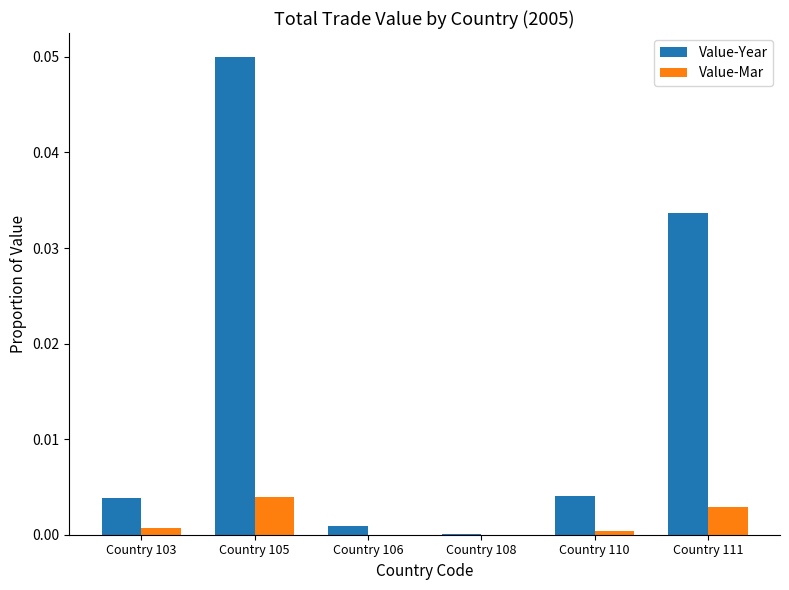

At which category is the sum across all series the highest?

Country 105